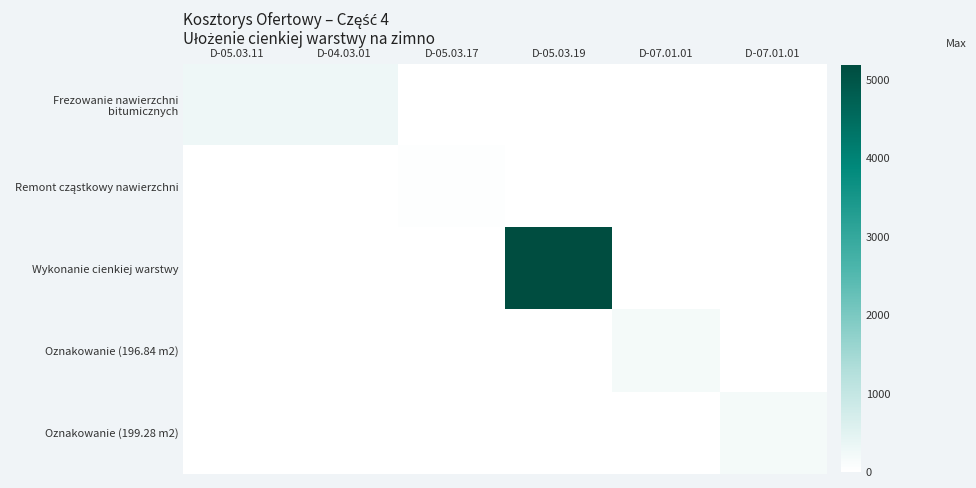

How many series are shown in this chart?

5